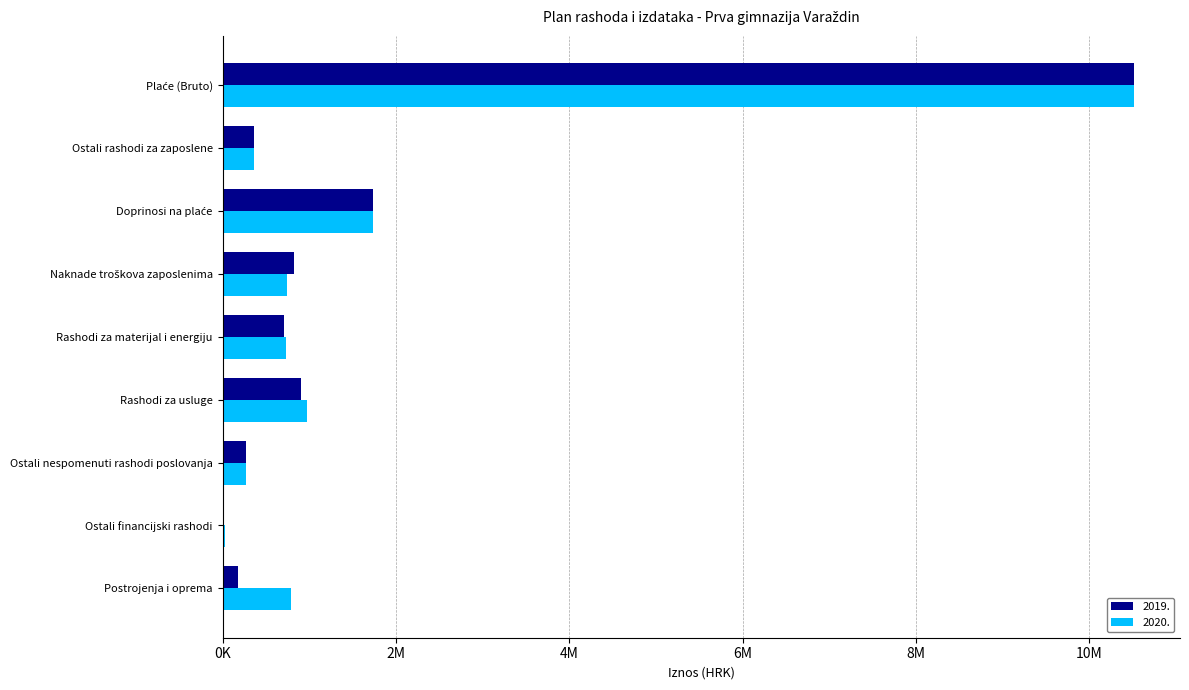

What position from the left is Ostali rashodi za zaposlene?

2